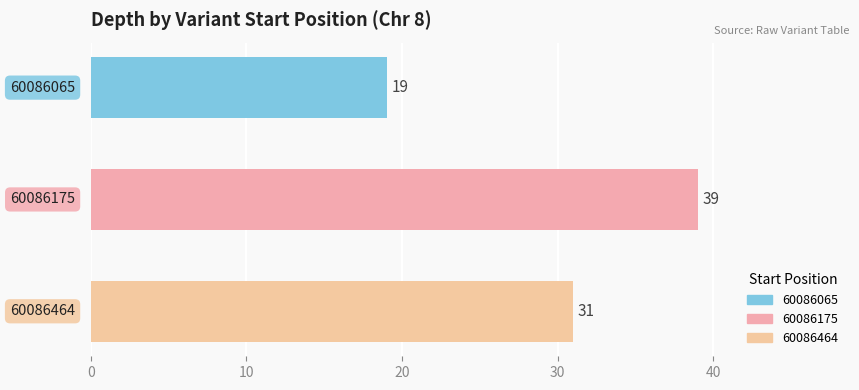

What is the sum of all values?

89